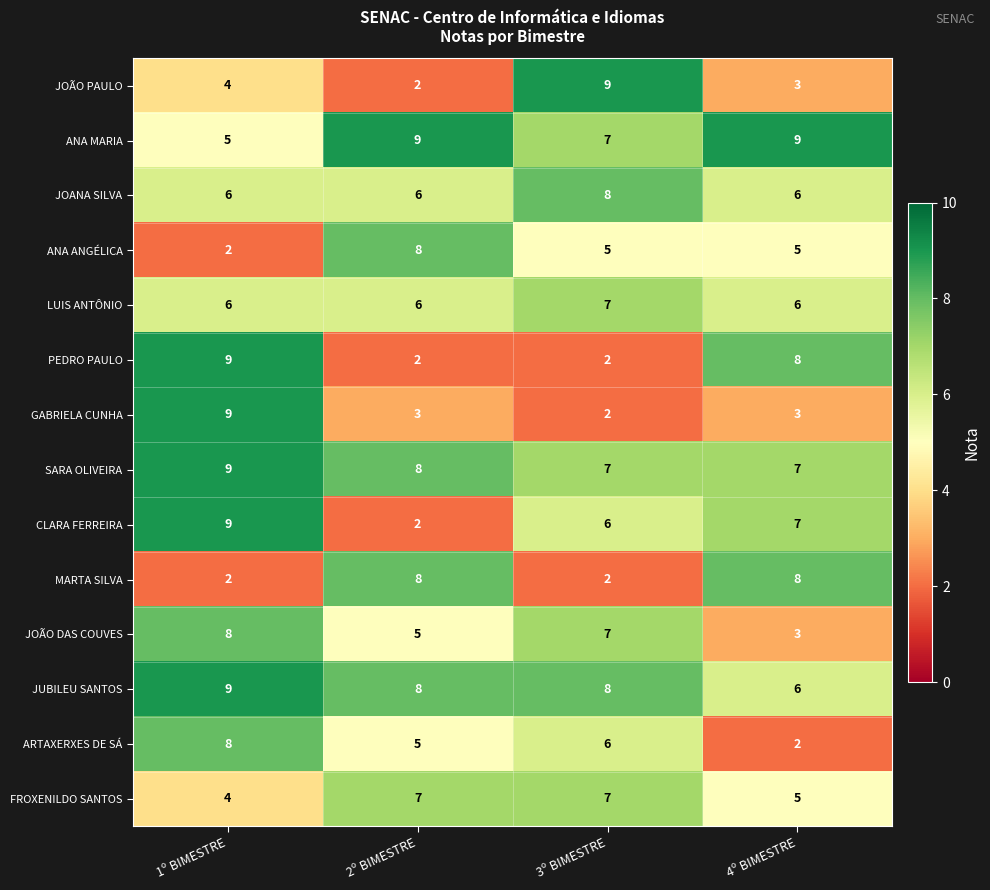

At how many categories does at least one series exceed 4?

4